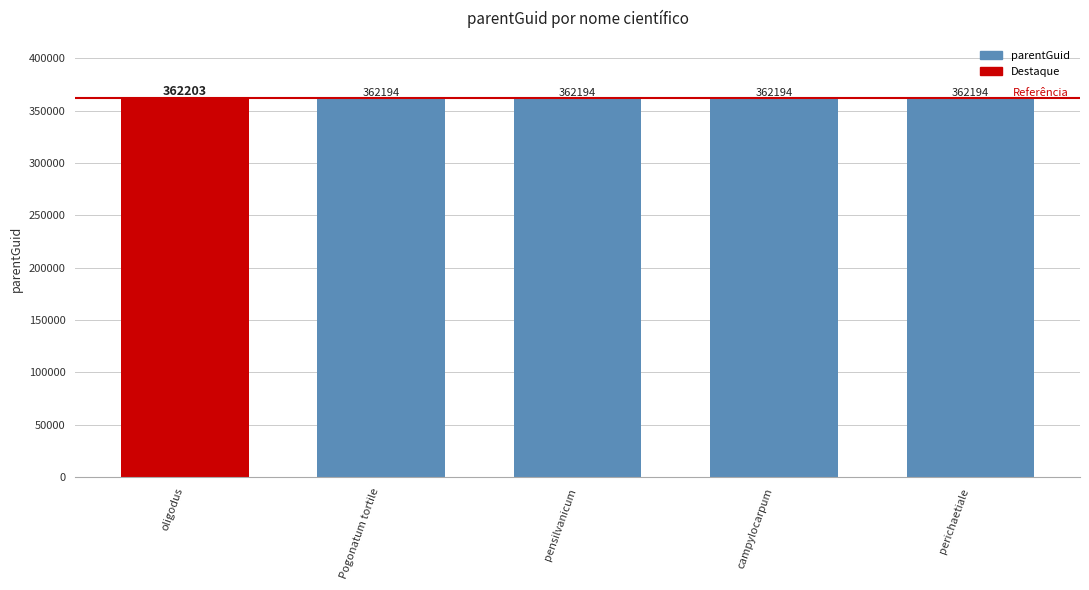

The value at Pogonatum tortile is 510435. True or false?

False